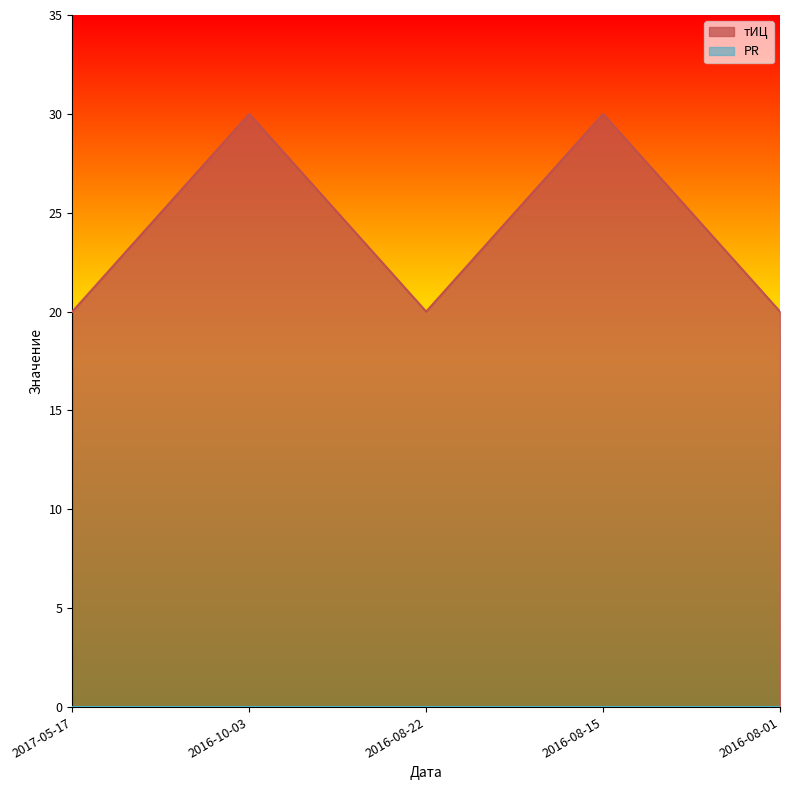

The chart shows a value of 44 at 2016-08-15. True or false?

False